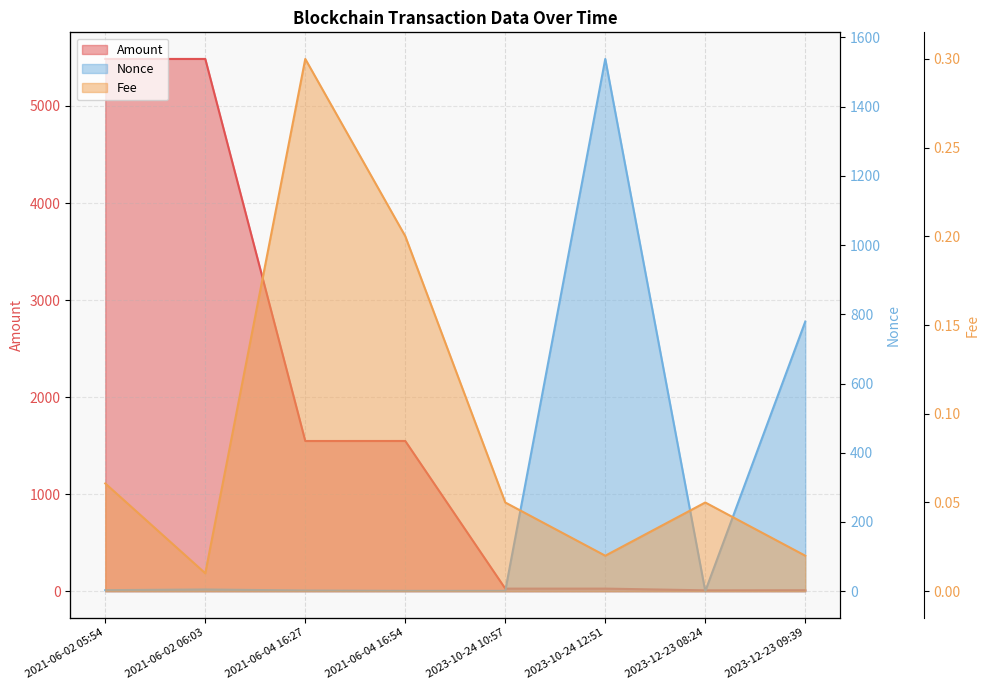

Rank the series by their maximum value, from highest to lowest.

Amount, Nonce, Fee